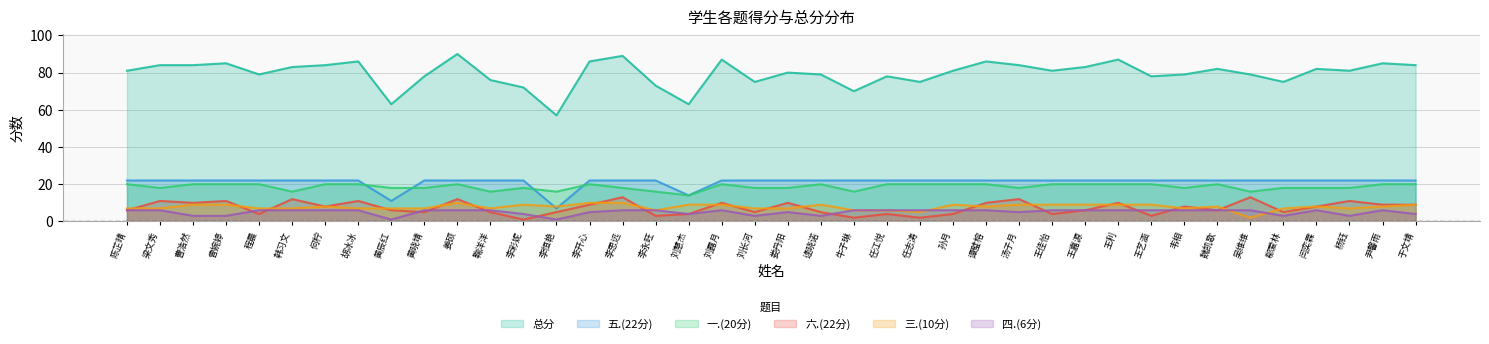

Reading left to right, extract all data points from this chart.

一.(20分): 陈芷晴=20	梁文秀=18	曹浩然=20	曾婉婷=20	程晨=20	韩习文=16	何柠=20	胡冰冰=20	黄辰红=18	黄晓靖=18	姜硕=20	鞠洋洋=16	李彩妮=18	李恒艳=16	李开心=20	李思远=18	李永旺=16	刘慧杰=14	刘露月=20	刘长河=18	娄丹阳=18	逯晓诺=20	牛子琳=16	任江悦=20	任志涛=20	孙月=20	谭璧榕=20	汤子月=18	王佳怡=20	王嘉源=20	王利=20	王艺涵=20	韦相=18	魏凯歌=20	吴维维=16	郗爱林=18	闫奕霖=18	杨钰=18	尹馨雨=20	于文靖=20
三.(10分): 陈芷晴=7	梁文秀=7	曹浩然=9	曾婉婷=9	程晨=7	韩习文=7	何柠=8	胡冰冰=7	黄辰红=7	黄晓靖=7	姜硕=10	鞠洋洋=7	李彩妮=9	李恒艳=8	李开心=10	李思远=10	李永旺=6	刘慧杰=9	刘露月=9	刘长河=7	娄丹阳=7	逯晓诺=9	牛子琳=6	任江悦=6	任志涛=5	孙月=9	谭璧榕=8	汤子月=9	王佳怡=9	王嘉源=9	王利=9	王艺涵=9	韦相=7	魏凯歌=8	吴维维=2	郗爱林=7	闫奕霖=8	杨钰=7	尹馨雨=8	于文靖=9
四.(6分): 陈芷晴=6	梁文秀=6	曹浩然=3	曾婉婷=3	程晨=6	韩习文=6	何柠=6	胡冰冰=6	黄辰红=1	黄晓靖=6	姜硕=6	鞠洋洋=6	李彩妮=4	李恒艳=1	李开心=5	李思远=6	李永旺=6	刘慧杰=4	刘露月=6	刘长河=3	娄丹阳=5	逯晓诺=3	牛子琳=6	任江悦=6	任志涛=6	孙月=6	谭璧榕=6	汤子月=5	王佳怡=6	王嘉源=6	王利=6	王艺涵=6	韦相=6	魏凯歌=6	吴维维=6	郗爱林=3	闫奕霖=6	杨钰=3	尹馨雨=6	于文靖=4
五.(22分): 陈芷晴=22	梁文秀=22	曹浩然=22	曾婉婷=22	程晨=22	韩习文=22	何柠=22	胡冰冰=22	黄辰红=11	黄晓靖=22	姜硕=22	鞠洋洋=22	李彩妮=22	李恒艳=7	李开心=22	李思远=22	李永旺=22	刘慧杰=14	刘露月=22	刘长河=22	娄丹阳=22	逯晓诺=22	牛子琳=22	任江悦=22	任志涛=22	孙月=22	谭璧榕=22	汤子月=22	王佳怡=22	王嘉源=22	王利=22	王艺涵=22	韦相=22	魏凯歌=22	吴维维=22	郗爱林=22	闫奕霖=22	杨钰=22	尹馨雨=22	于文靖=22
六.(22分): 陈芷晴=6	梁文秀=11	曹浩然=10	曾婉婷=11	程晨=4	韩习文=12	何柠=8	胡冰冰=11	黄辰红=6	黄晓靖=5	姜硕=12	鞠洋洋=5	李彩妮=1	李恒艳=5	李开心=9	李思远=13	李永旺=3	刘慧杰=4	刘露月=10	刘长河=5	娄丹阳=10	逯晓诺=5	牛子琳=2	任江悦=4	任志涛=2	孙月=4	谭璧榕=10	汤子月=12	王佳怡=4	王嘉源=6	王利=10	王艺涵=3	韦相=8	魏凯歌=6	吴维维=13	郗爱林=5	闫奕霖=8	杨钰=11	尹馨雨=9	于文靖=9
总分: 陈芷晴=81	梁文秀=84	曹浩然=84	曾婉婷=85	程晨=79	韩习文=83	何柠=84	胡冰冰=86	黄辰红=63	黄晓靖=78	姜硕=90	鞠洋洋=76	李彩妮=72	李恒艳=57	李开心=86	李思远=89	李永旺=73	刘慧杰=63	刘露月=87	刘长河=75	娄丹阳=80	逯晓诺=79	牛子琳=70	任江悦=78	任志涛=75	孙月=81	谭璧榕=86	汤子月=84	王佳怡=81	王嘉源=83	王利=87	王艺涵=78	韦相=79	魏凯歌=82	吴维维=79	郗爱林=75	闫奕霖=82	杨钰=81	尹馨雨=85	于文靖=84